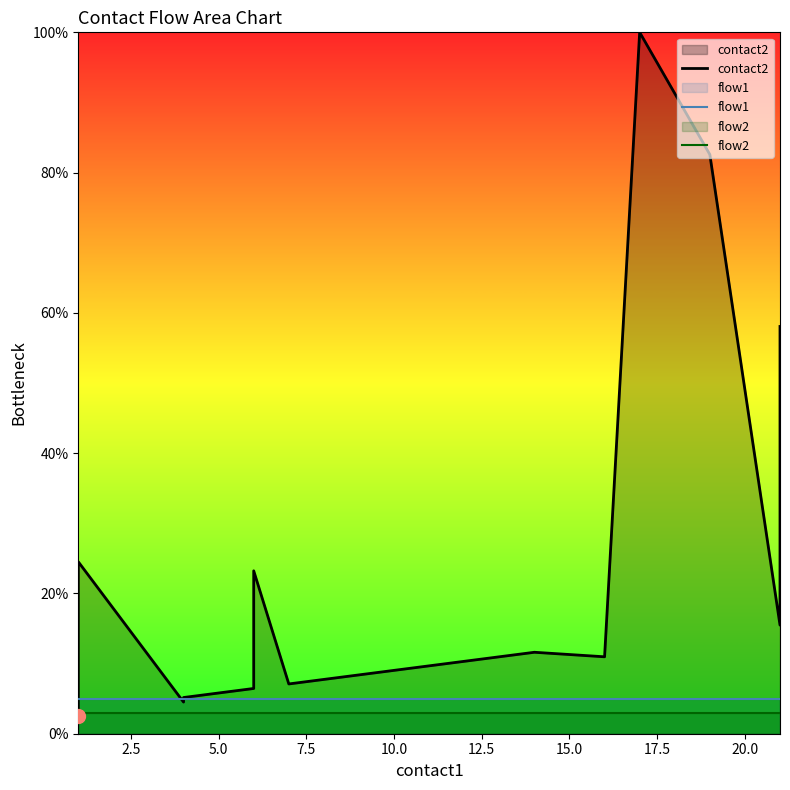

Does the chart have visible grid lines?

No